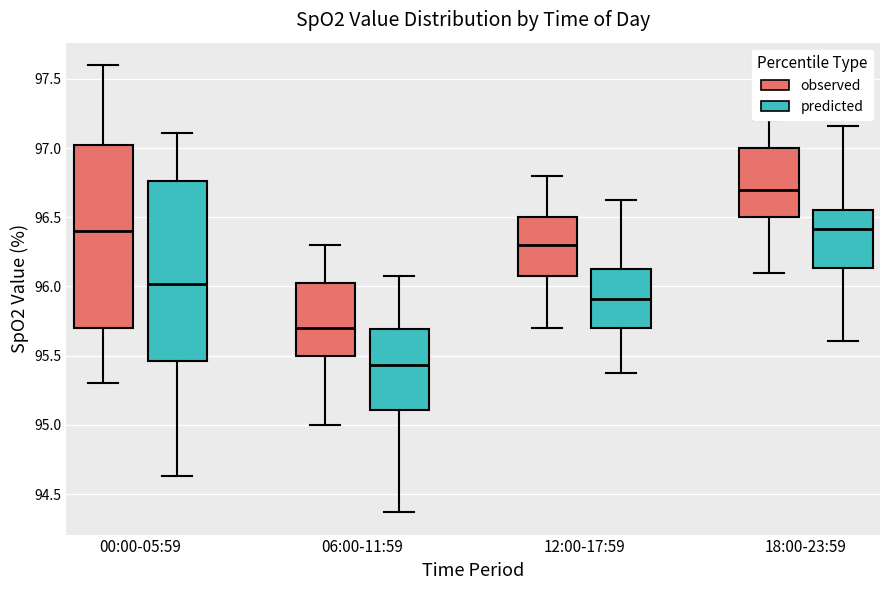

Which box has the highest median line?

18:00-23:59 (observed)